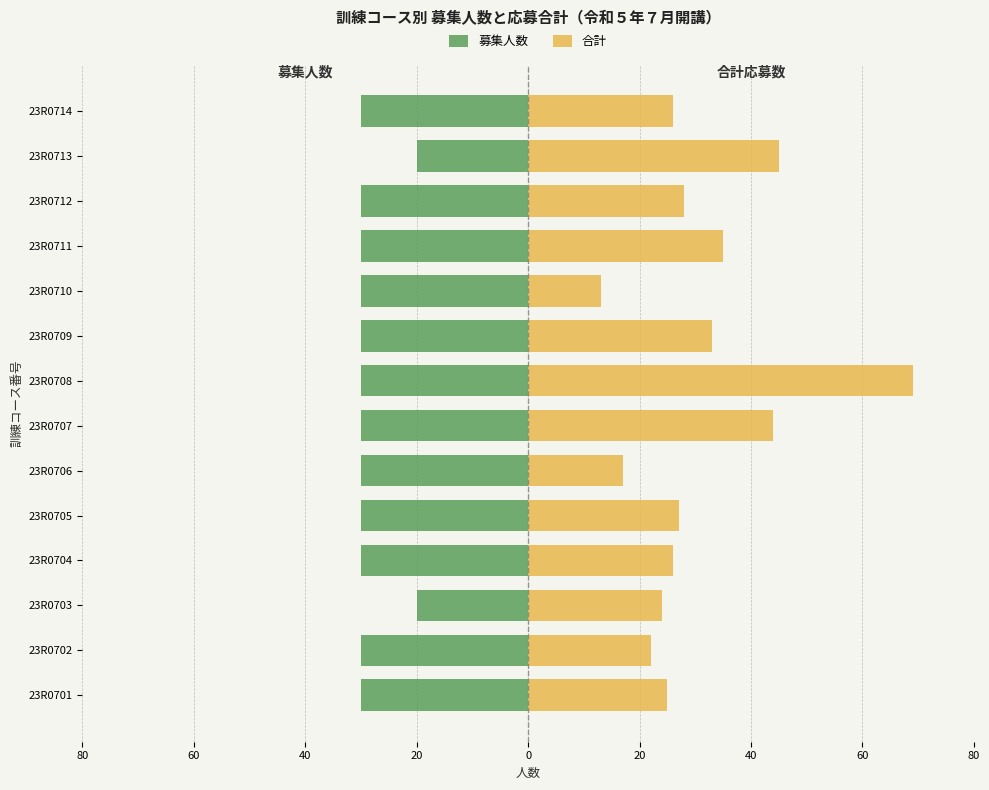

What is the difference between the maximum and minimum values in the 募集人数 series?

10